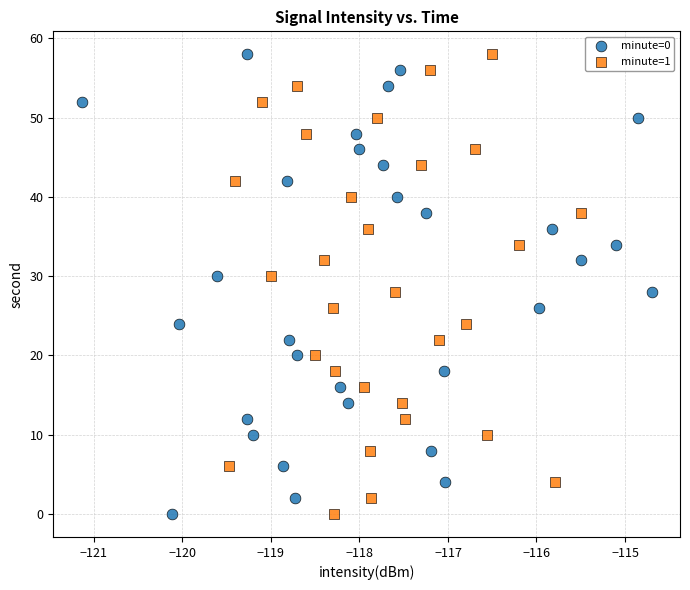

What are all the series names shown in the legend?

minute=0, minute=1